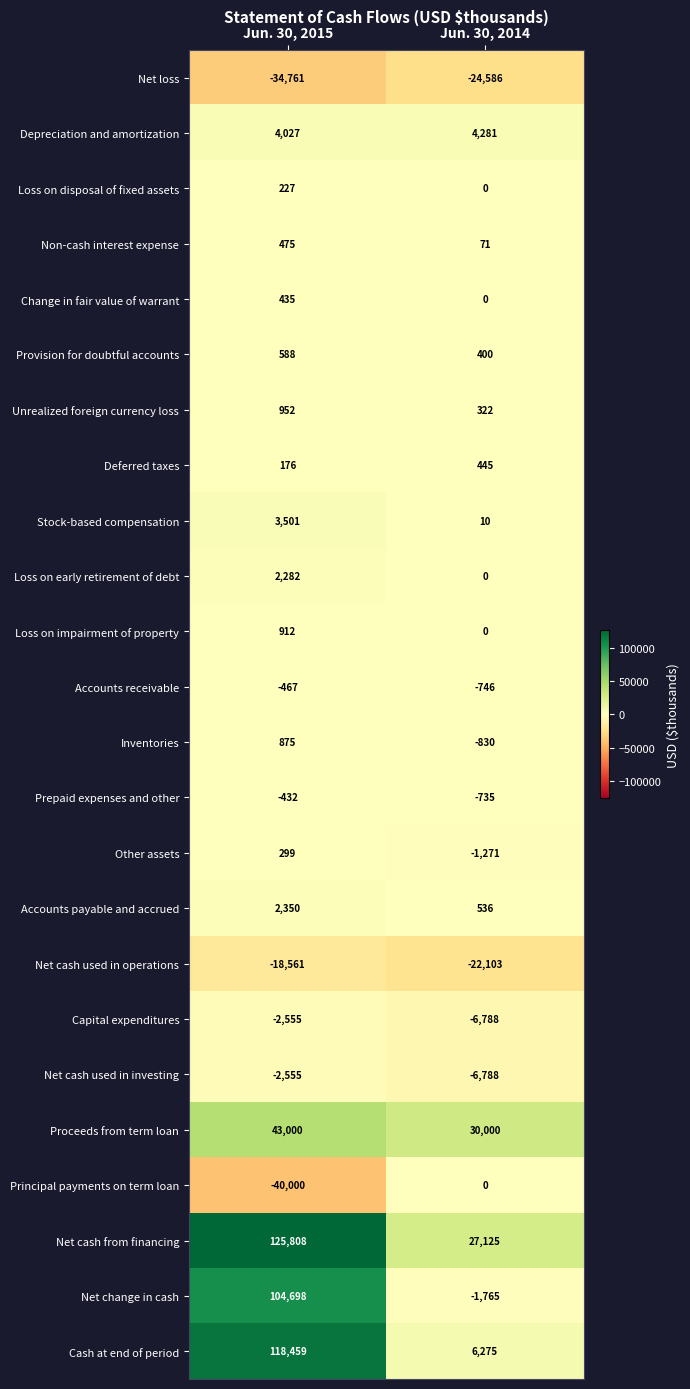

The value of Prepaid expenses and other at Jun. 30, 2014 is -735. True or false?

True